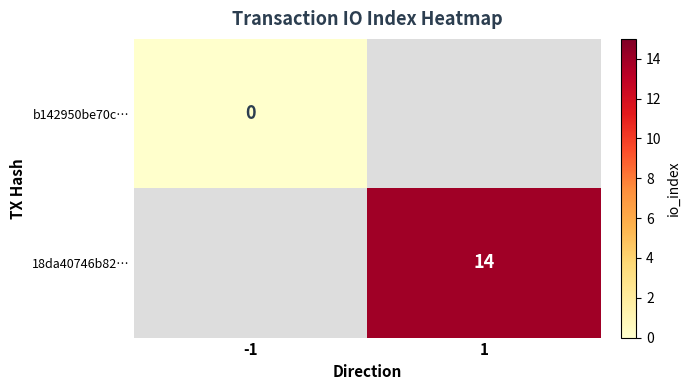

Rank the series by their maximum value, from lowest to highest.

b142950be70c…, 18da40746b82…